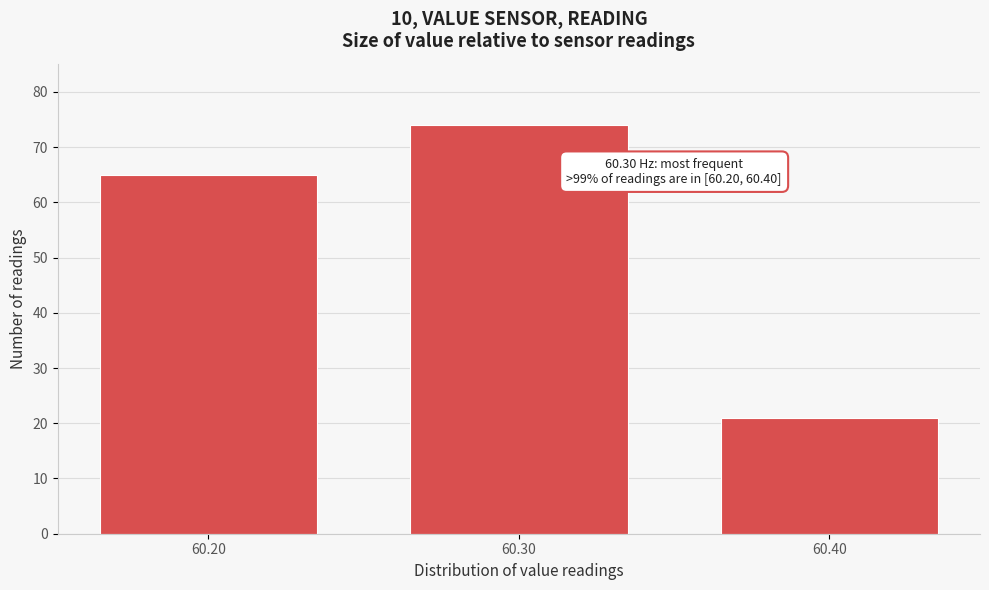

Reading left to right, extract all data points from this chart.

60.20=65	60.30=74	60.40=21